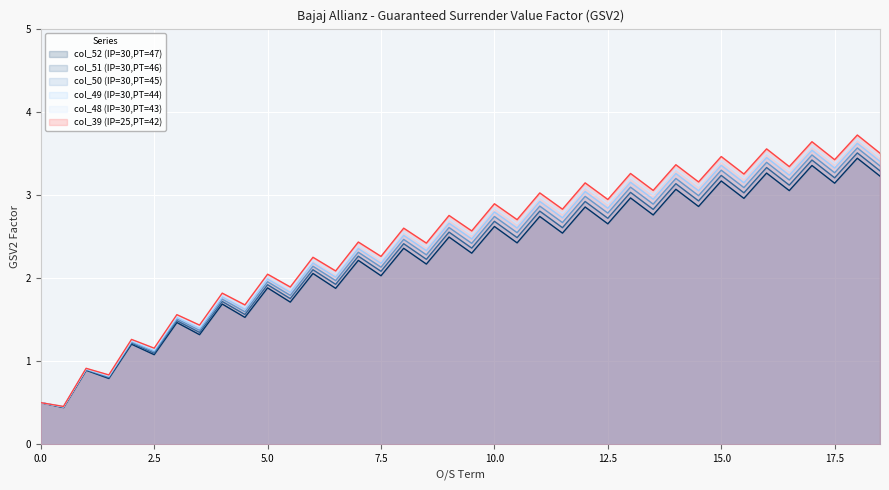

At which label is col_48 (IP=30,PT=43) closest to 2?

5